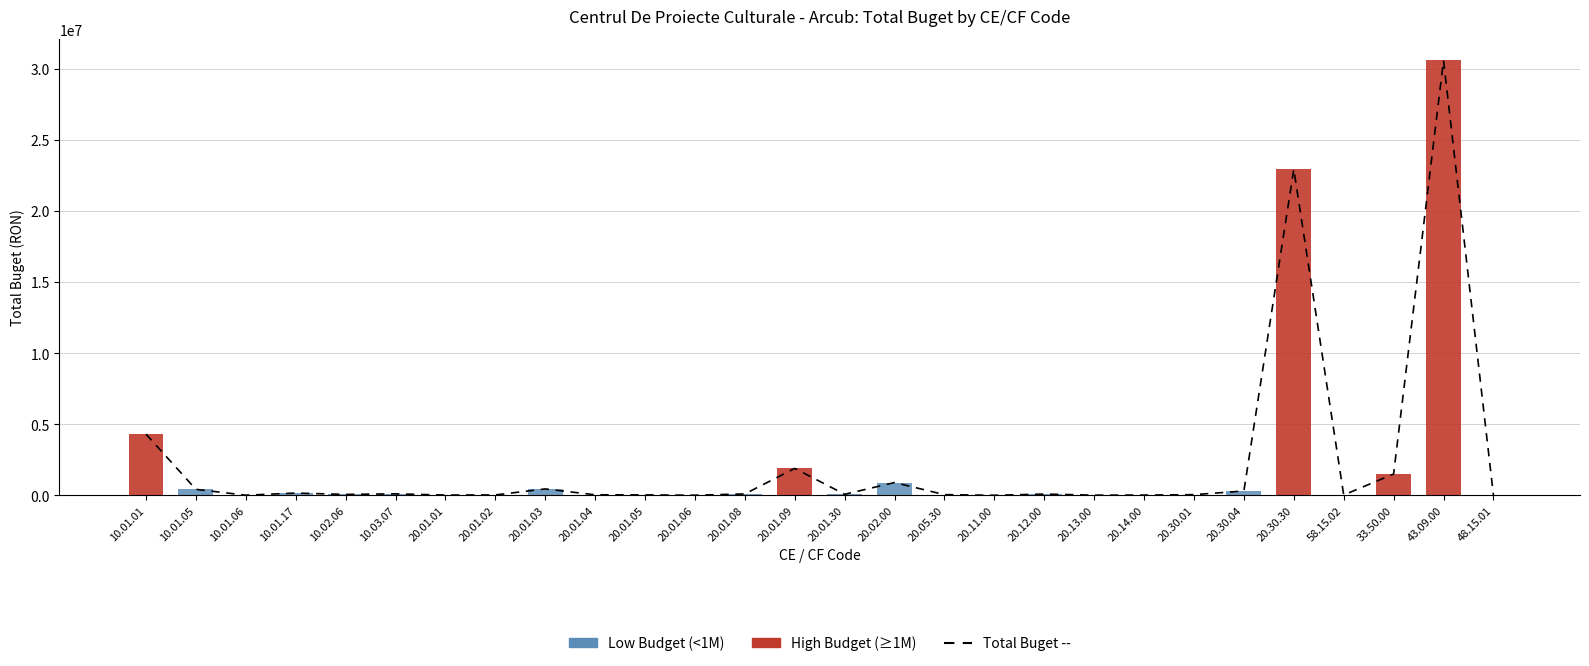

Reading right to left, what are all the values shown in this chart?

Total Buget: 24000	30570000	1500000	24000	22926000	306000	49000	18000	13000	90000	4000	48000	900000	73000	1894000	100000	9000	31000	39000	450000	30000	20000	107000	65000	160000	11000	422000	4305000
High Budget (≥1M): 0	30570000	1500000	0	22926000	0	0	0	0	0	0	0	0	0	1894000	0	0	0	0	0	0	0	0	0	0	0	0	4305000
Low Budget (<1M): 24000	0	0	24000	0	306000	49000	18000	13000	90000	4000	48000	900000	73000	0	100000	9000	31000	39000	450000	30000	20000	107000	65000	160000	11000	422000	0